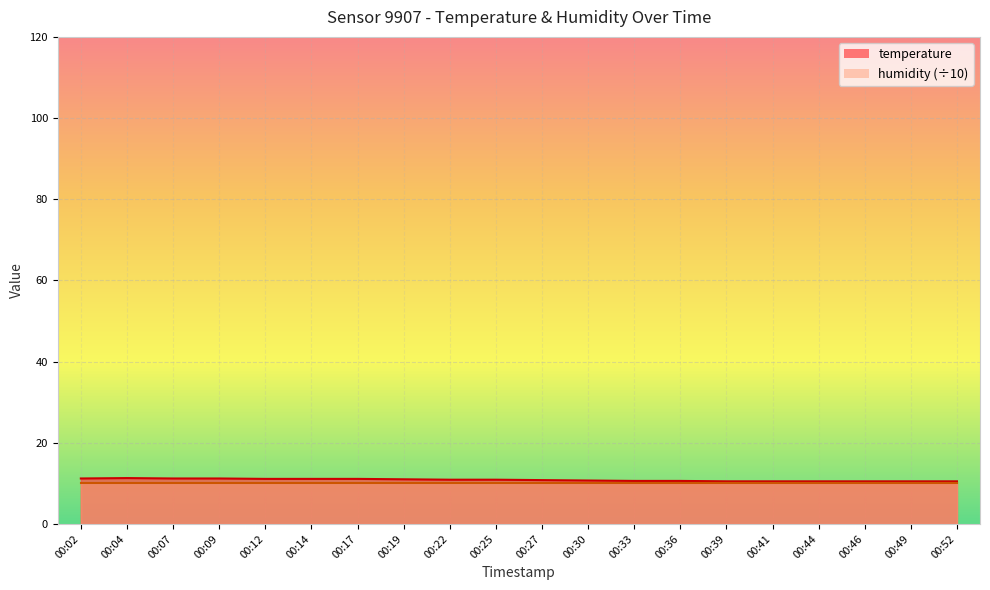

Between 00:33 and 00:52, which is larger?

00:33